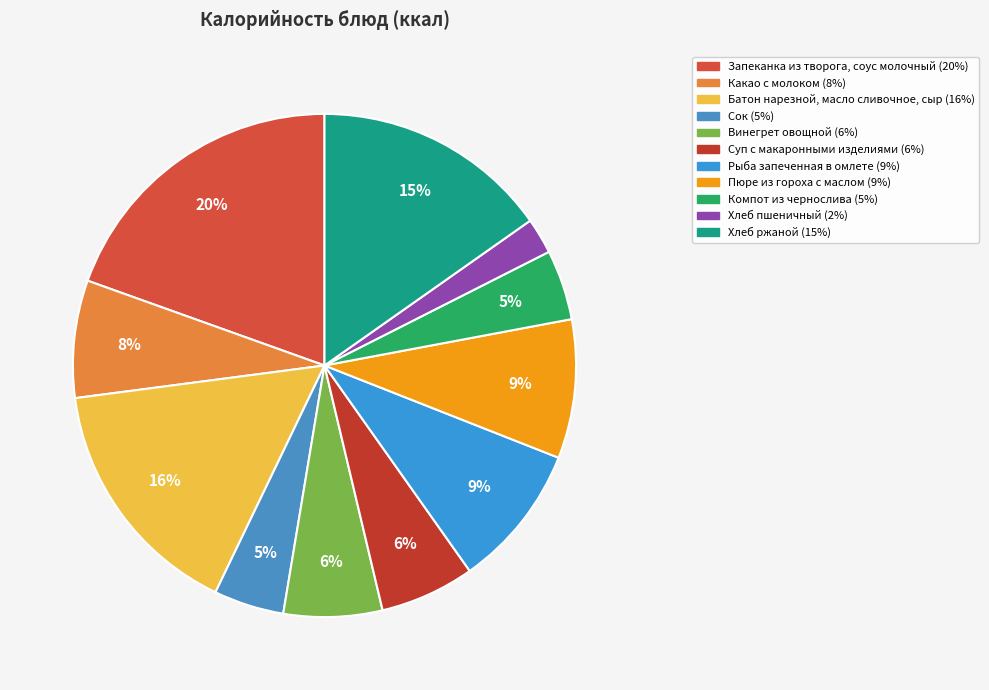

What percentage is NOT represented by Суп с макаронными изделиями?

93.9%